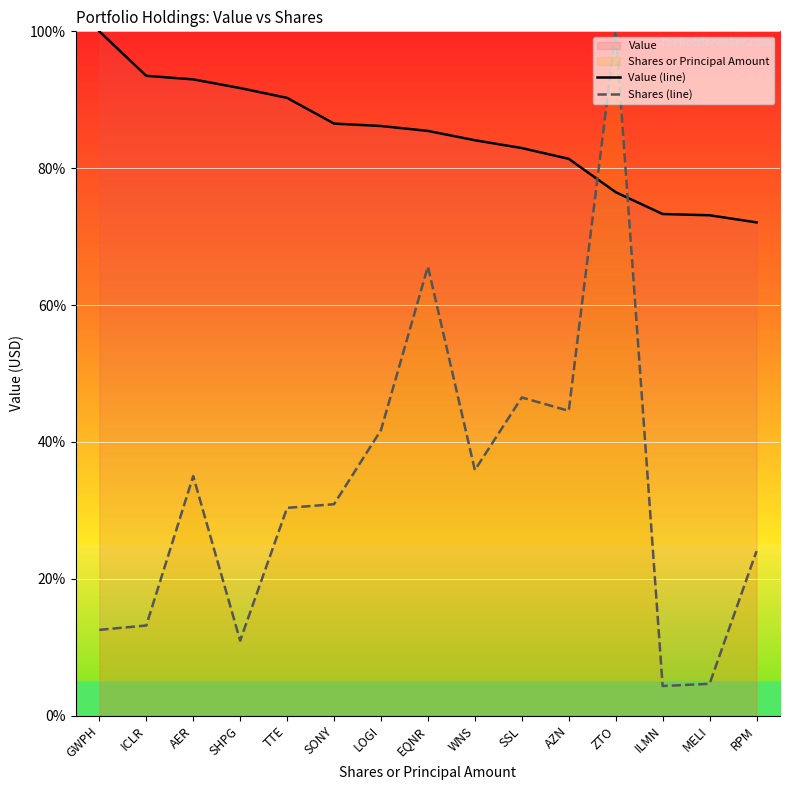

What is the spread (max minus min) of values at WNS?

48.2